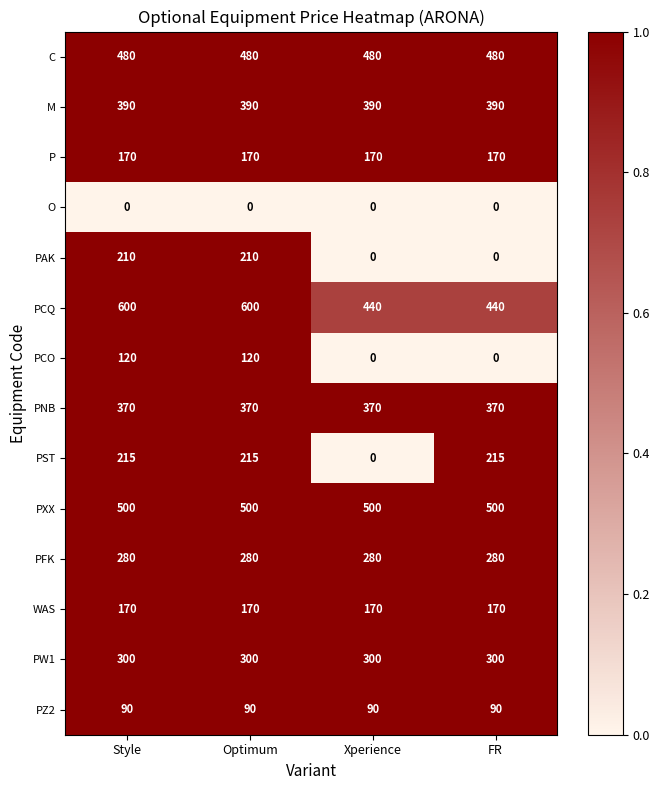

Which series has the largest total across all categories?

PCQ